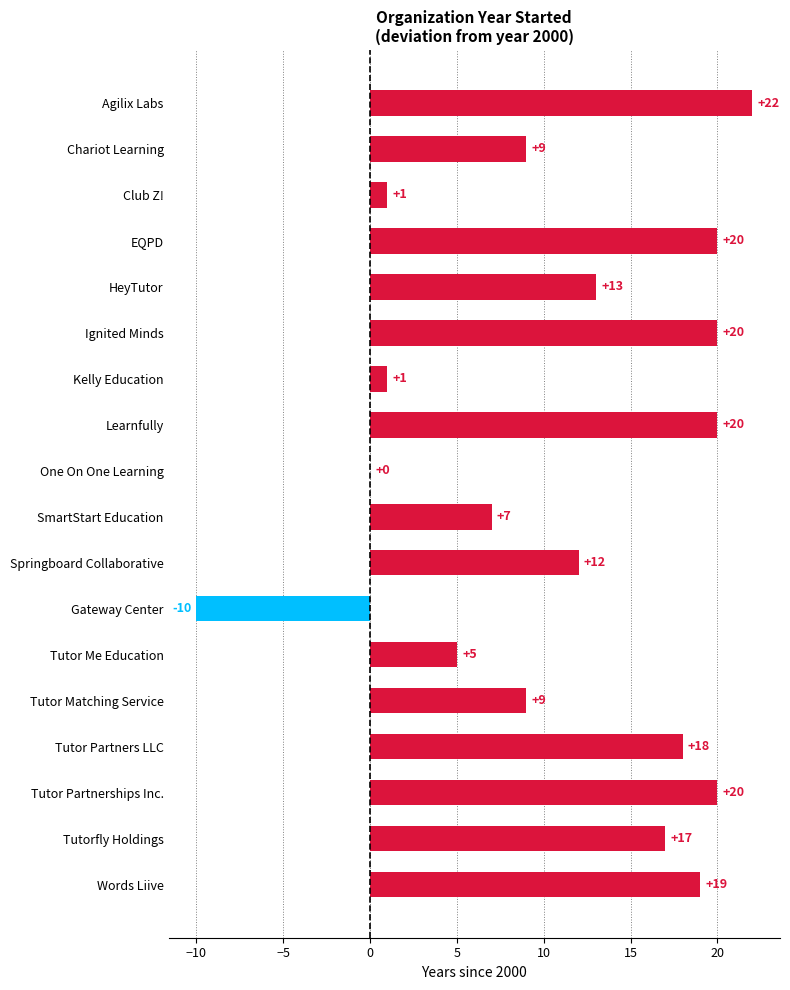

Which category has the highest value across all series?

Agilix Labs